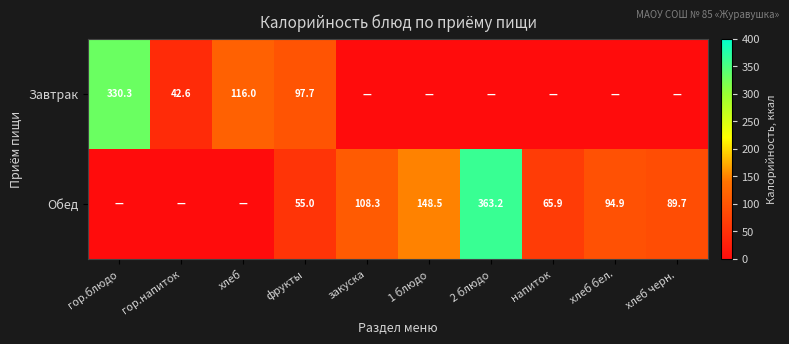

True or false: Завтрак has a value of 182.3 at гор.блюдо.

False